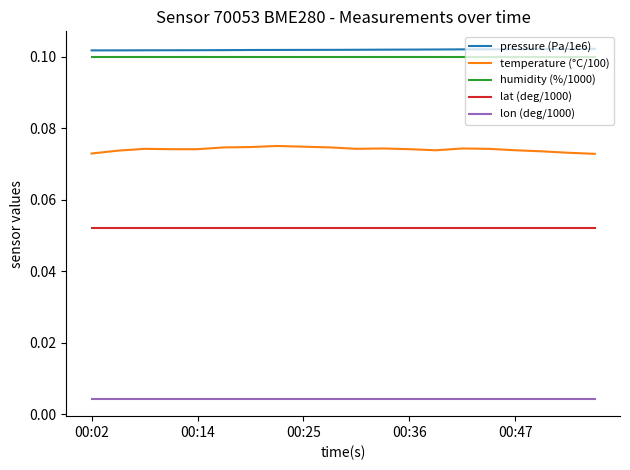

Which series has the widest spread of values?

temperature (°C/100)